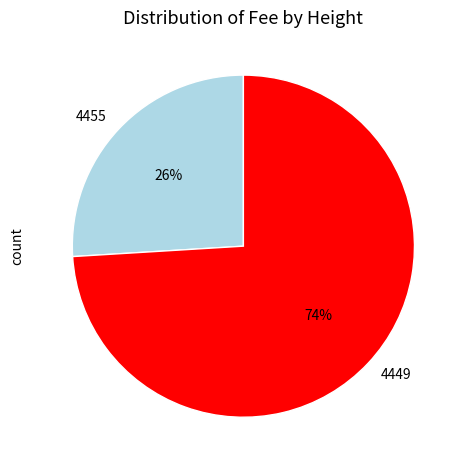

Is it true that 4455 is 26% of the pie?

True